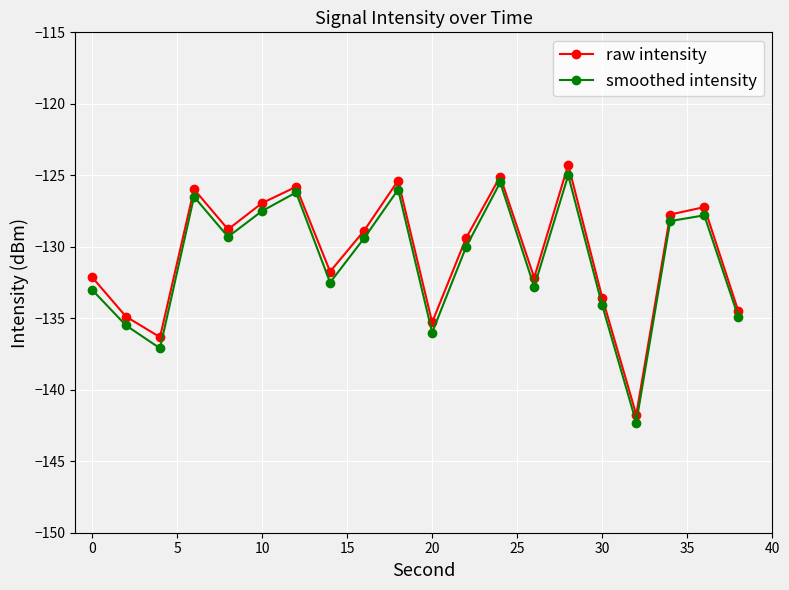

How many lines are shown in the chart?

2